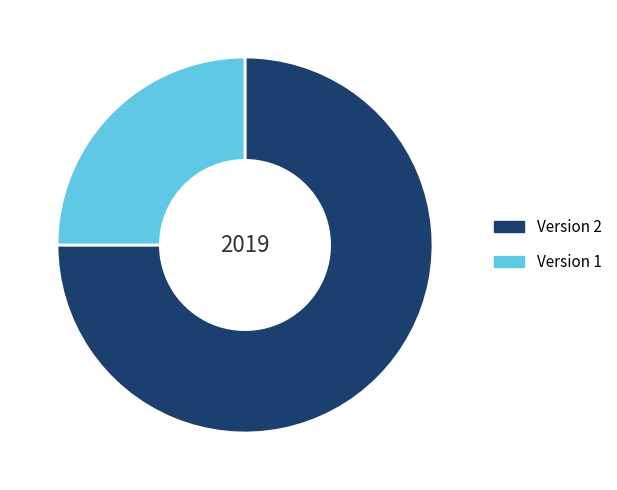

Is it true that Version 1 is 25% of the pie?

True